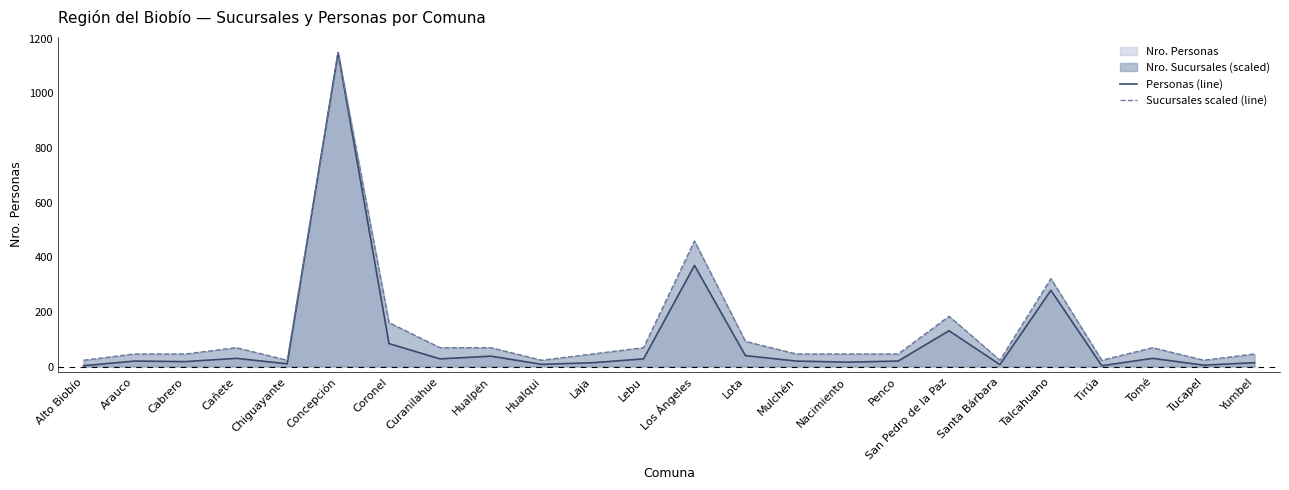

True or false: Personas (line) and Sucursales scaled (line) intersect in this chart.

False